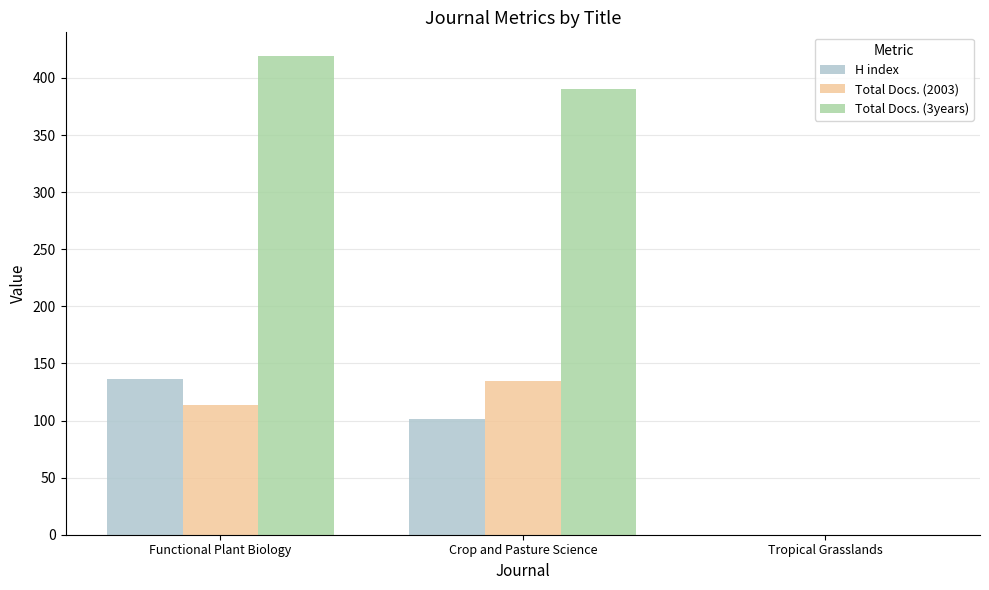

What is the maximum value for Total Docs. (3years)?

419